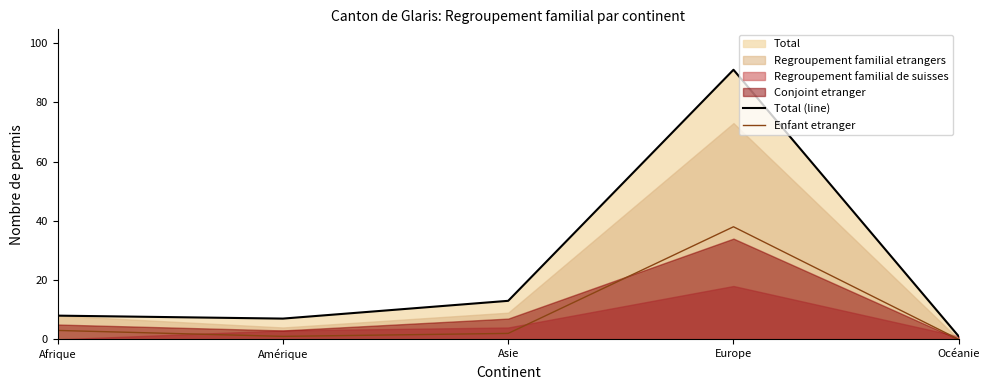

What is the maximum value for Total (line)?

91